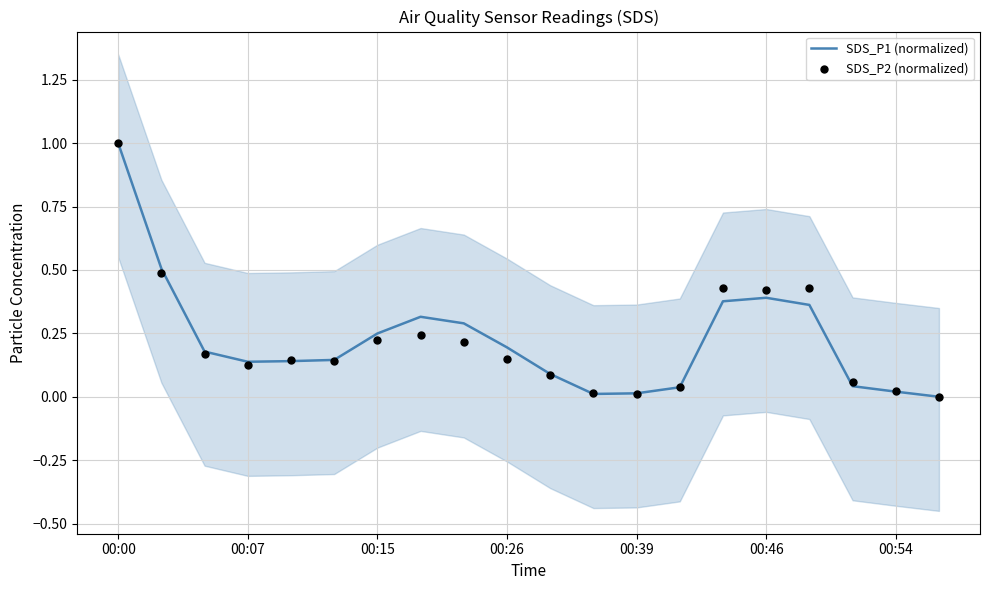

Which series contains the lowest Y value?

SDS_P1 (normalized)